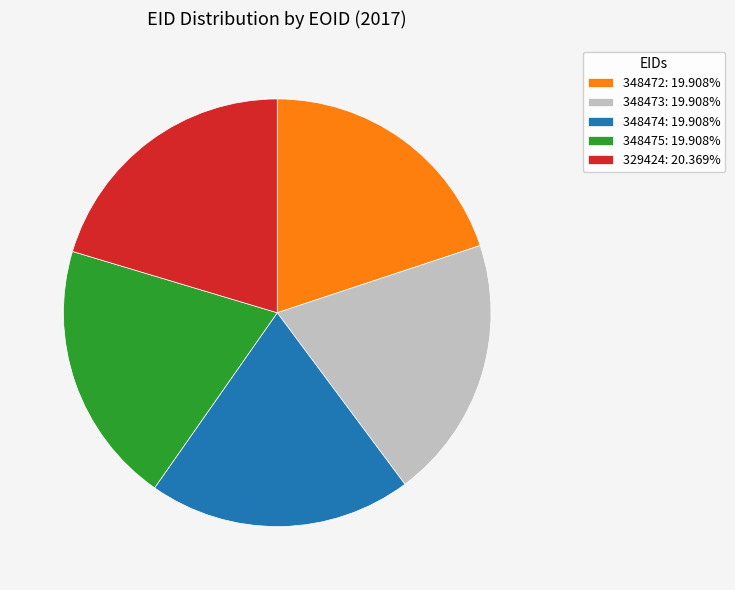

Does 348473: 19.908% account for over 50% of the chart?

No